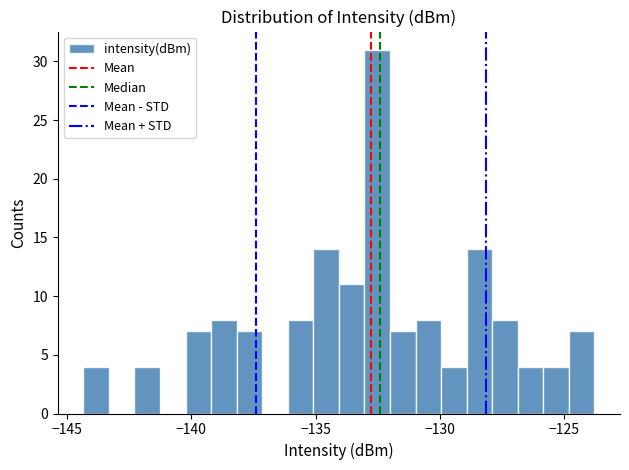

Around what value on the x-axis is the tallest bar? Give the approximate position of its centre, as read against the axis.

-132.5